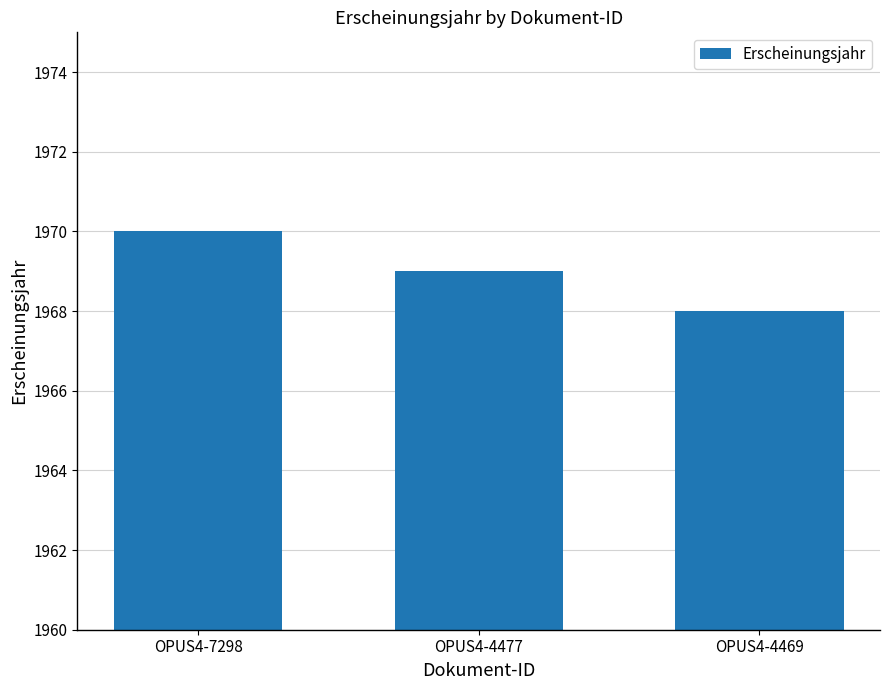

Reading left to right, transcribe all the data shown in this chart.

OPUS4-7298=1970	OPUS4-4477=1969	OPUS4-4469=1968